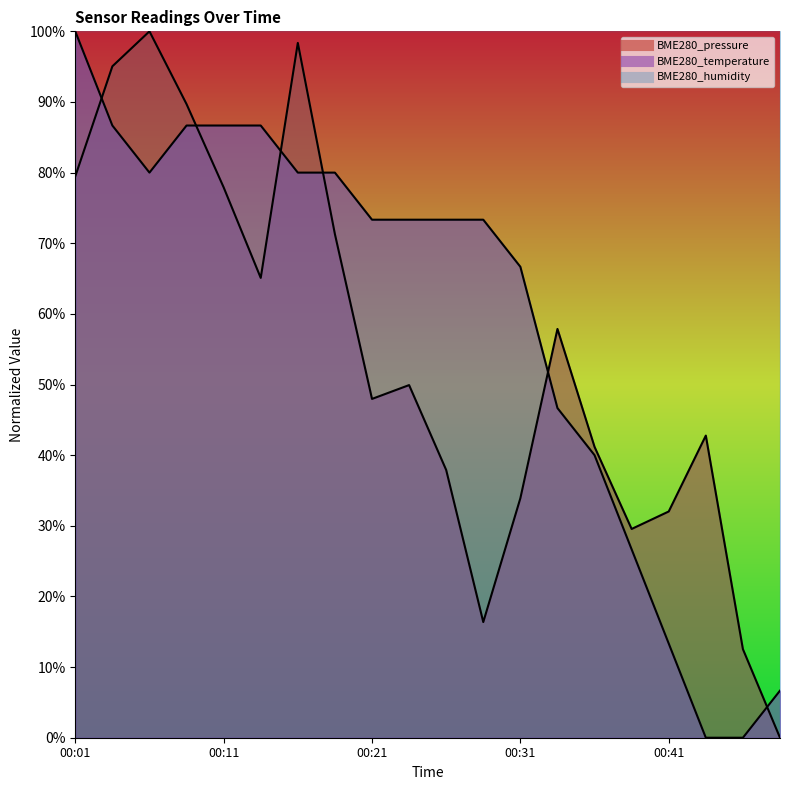

Reading left to right, transcribe all the data shown in this chart.

BME280_temperature: 100.0	86.7	80.0	86.7	86.7	86.7	80.0	80.0	73.3	73.3	73.3	73.3	66.7	46.7	40.0	26.7	13.3	0.0	0.0	6.7
BME280_pressure: 79.5	95.0	100.0	89.7	77.9	65.1	98.4	71.3	48.0	49.9	37.9	16.4	33.9	57.9	41.2	29.6	32.0	42.8	12.5	0.0